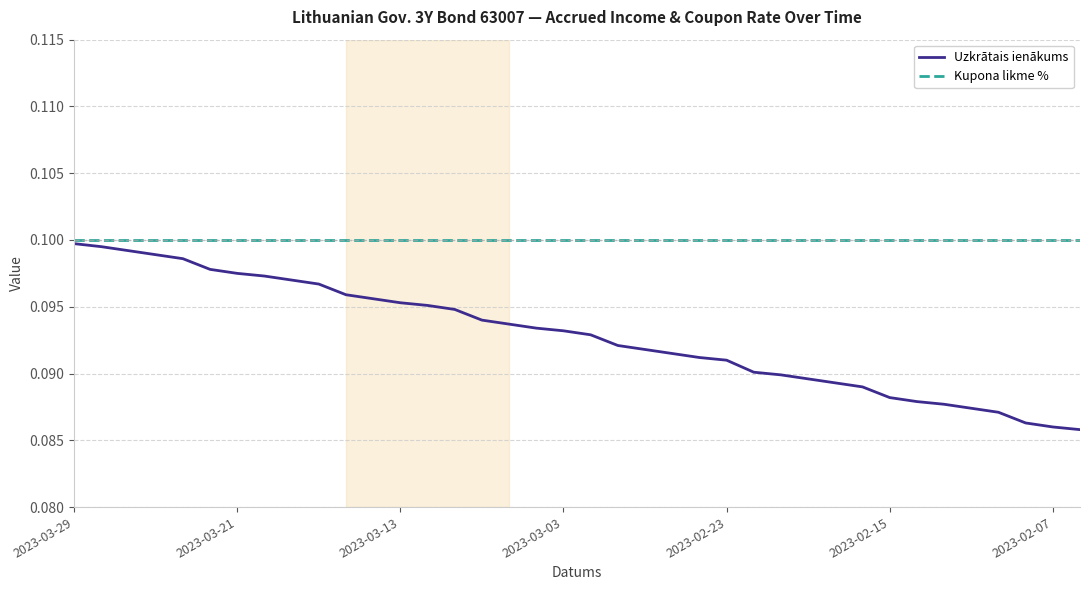

At how many categories does at least one series exceed 0?

38